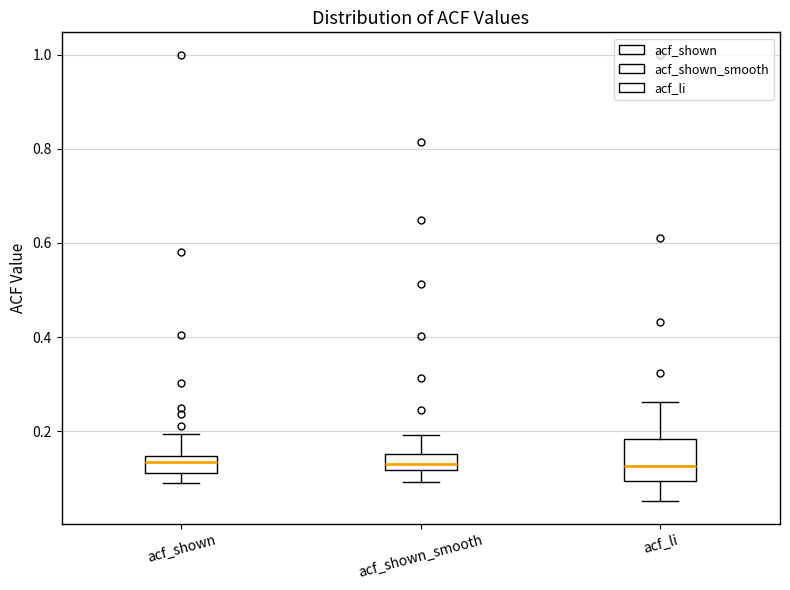

Reading left to right, transcribe this box plot: for each box, give where its median line is, the range the box spans, and where its two whiskers end, as read against the y-axis. The values are not printed on the chart, so give them approximately, as read against the axis.

acf_shown: median 0.14 (inside the box), box 0.12 to 0.14, whiskers 0.10 to 0.20
acf_shown_smooth: median 0.12 (inside the box), box 0.12 to 0.16, whiskers 0.10 to 0.20
acf_li: median 0.12, box 0.10 to 0.18, whiskers 0.06 to 0.26